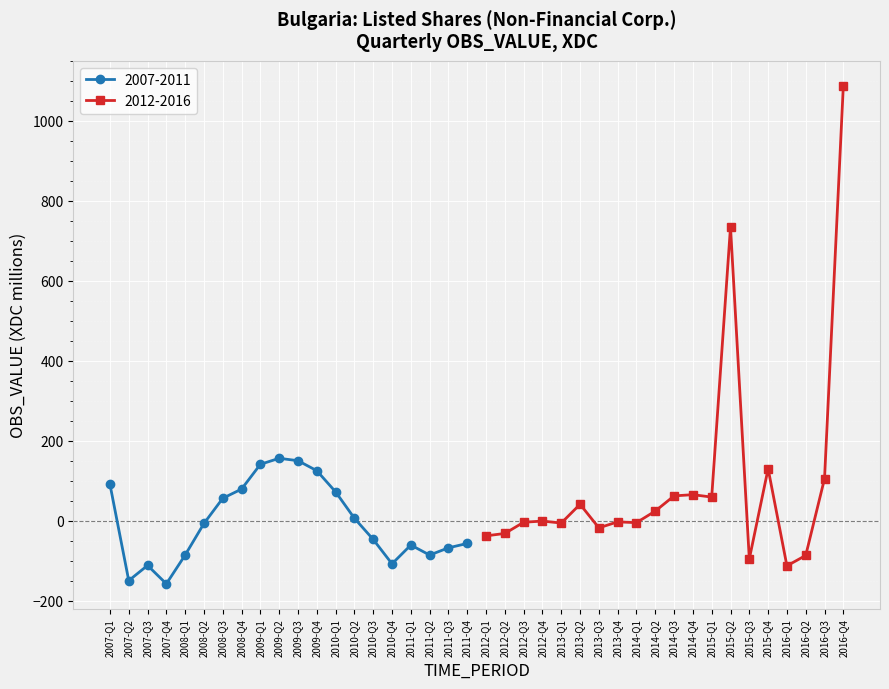

What is the minimum value shown in the chart?

-158